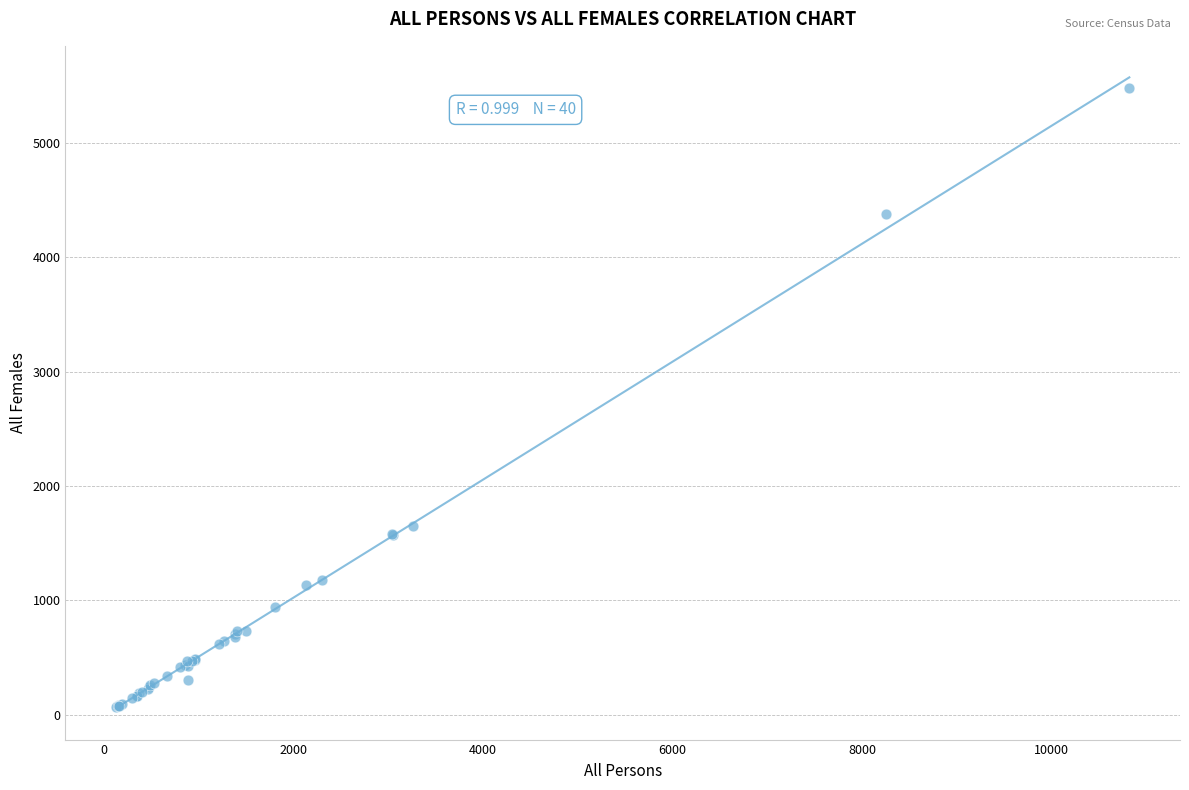

What Y value in the scatter plot is closest to 2773?

1653